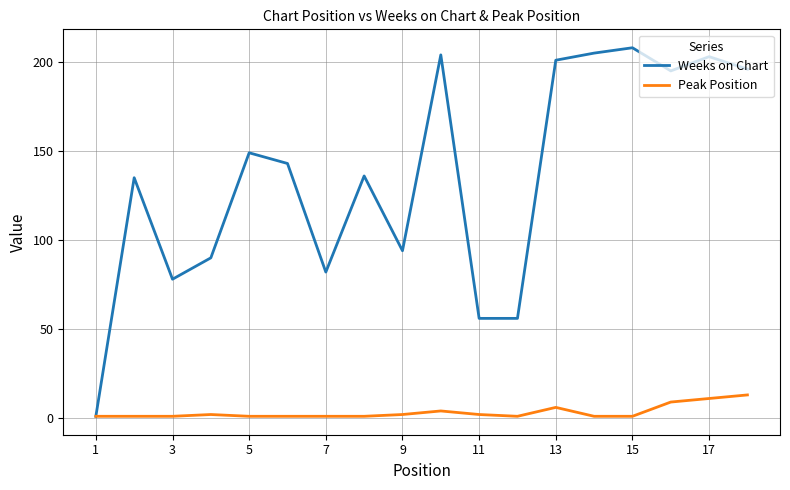

Which series has the largest range (max minus min)?

Weeks on Chart